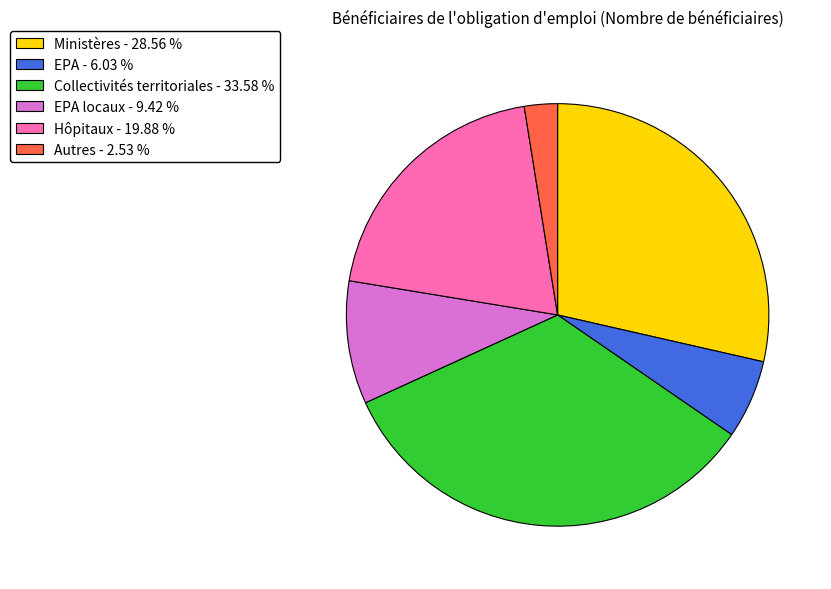

Is EPA - 6.03 % the majority of the pie?

No